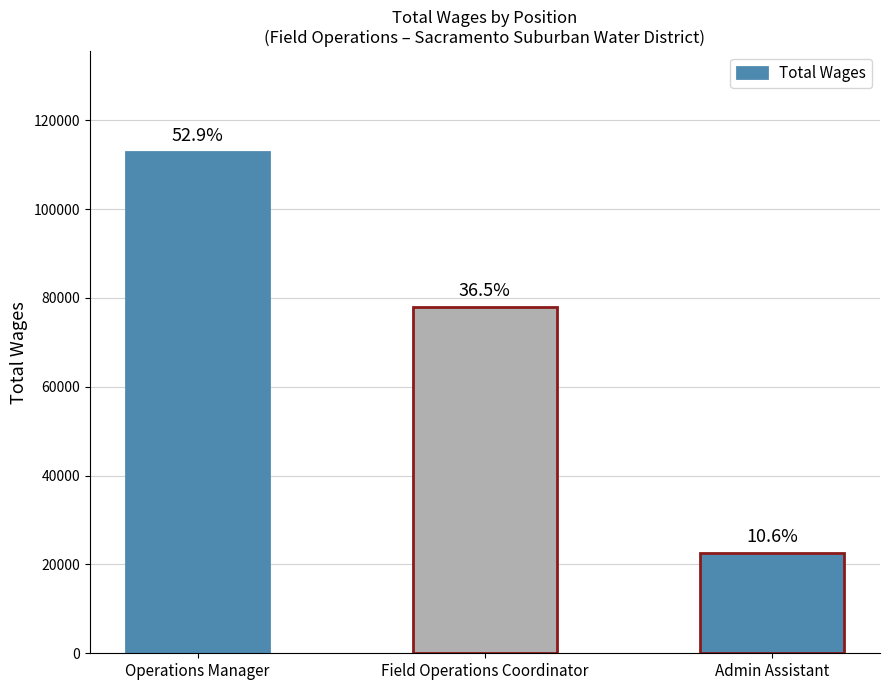

What is the label of the 1st bar from the left?

Operations Manager